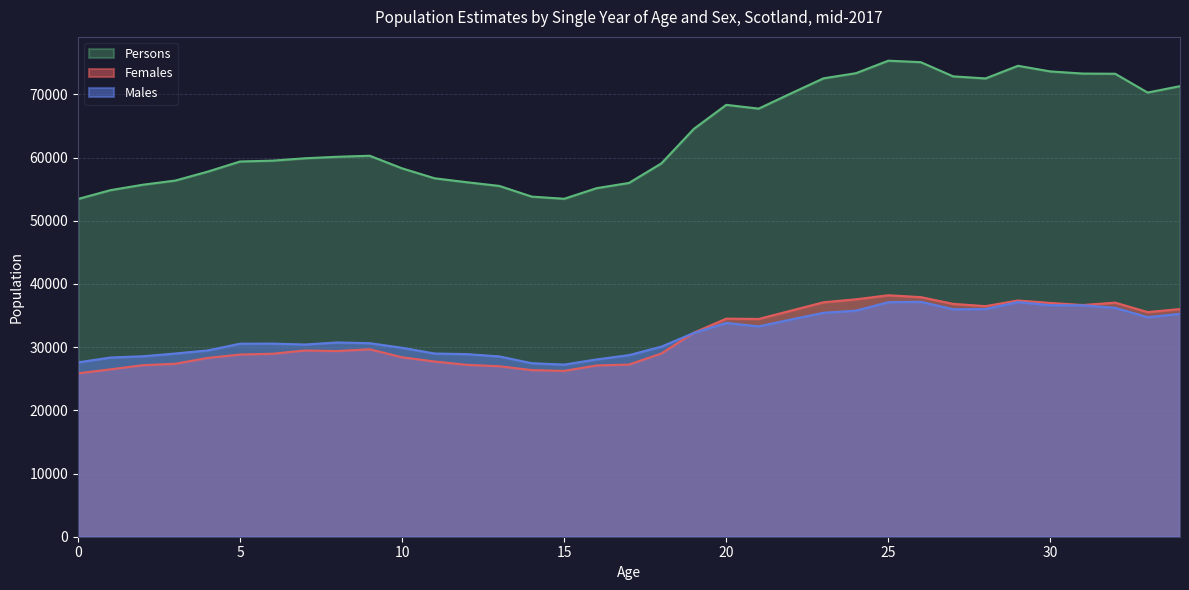

True or false: Persons has a value of 132442 at 25.

False